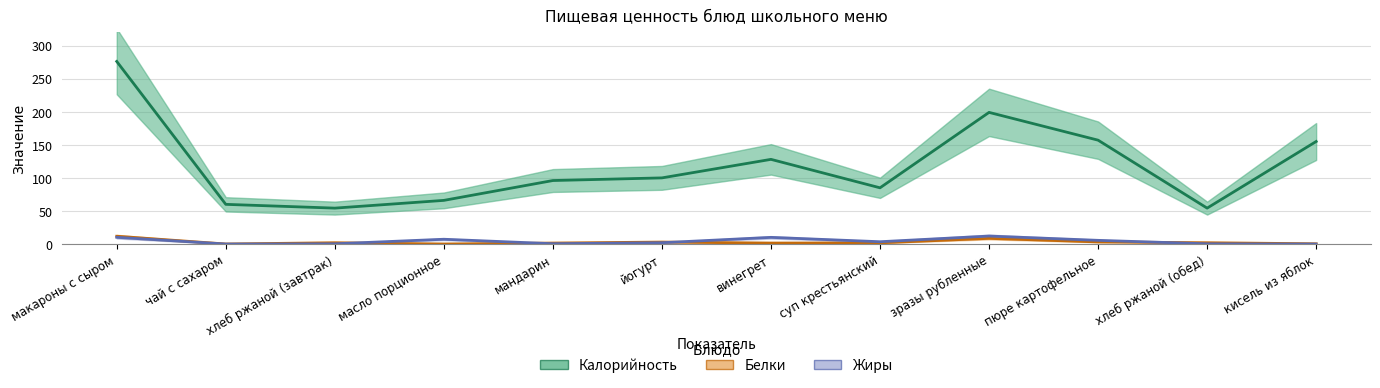

Is the value of Калорийность at макароны с сыром greater than the value of Жиры at хлеб ржаной (завтрак)?

Yes